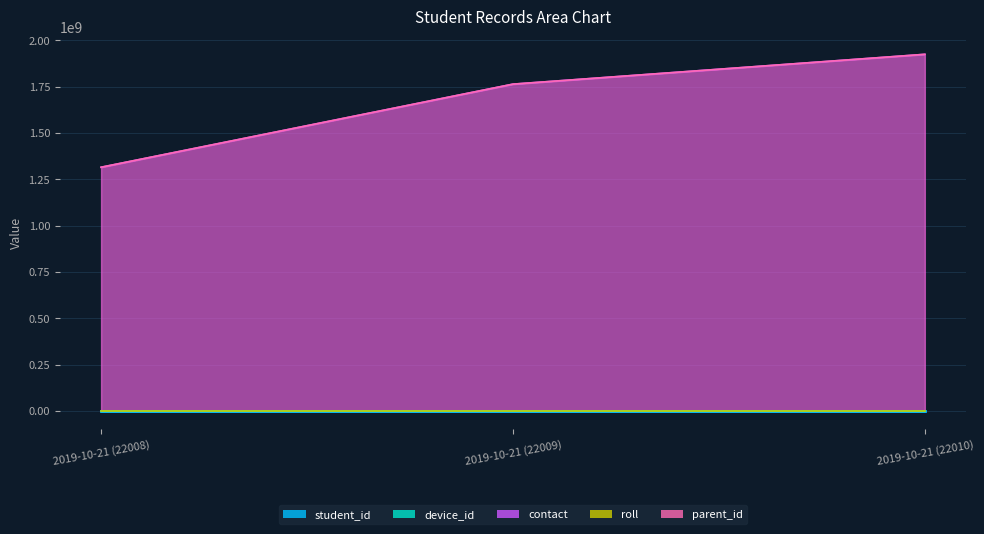

Is it true that parent_id equals 1923664581 at 2019-10-21 (22010)?

True